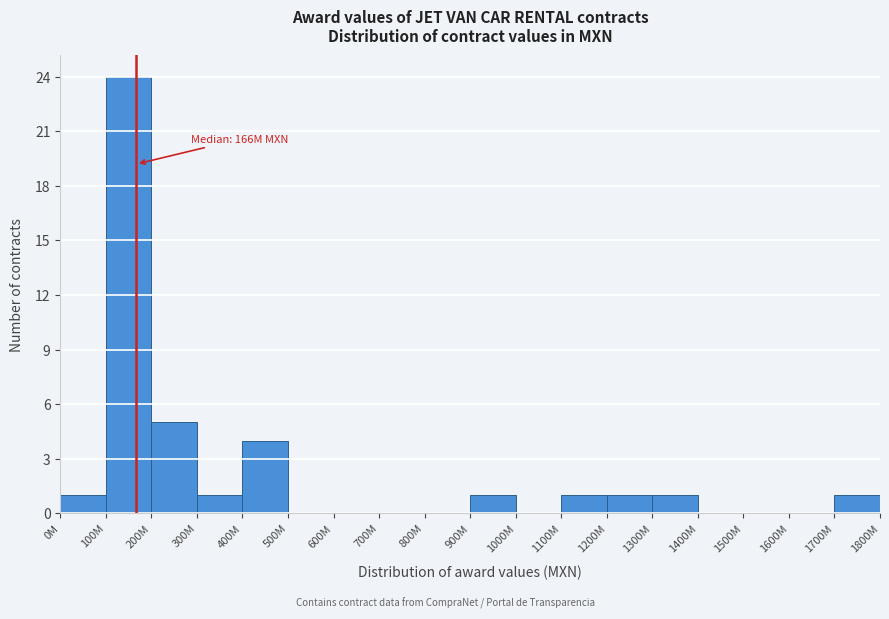

Reading left to right, what are all the values shown in this chart?

0M=1	100M=24	200M=5	300M=1	400M=4	500M=0	600M=0	700M=0	800M=0	900M=1	1000M=0	1100M=1	1200M=1	1300M=1	1400M=0	1500M=0	1600M=0	1700M=1